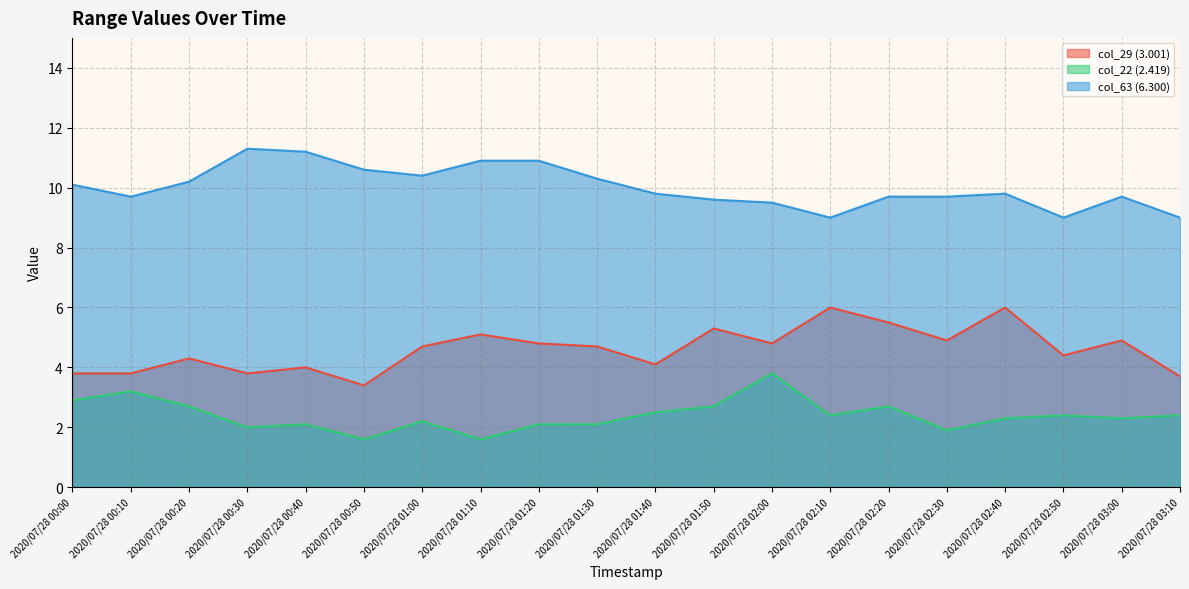

At which label does col_22 (2.419) first exceed 2?

2020/07/28 00:00